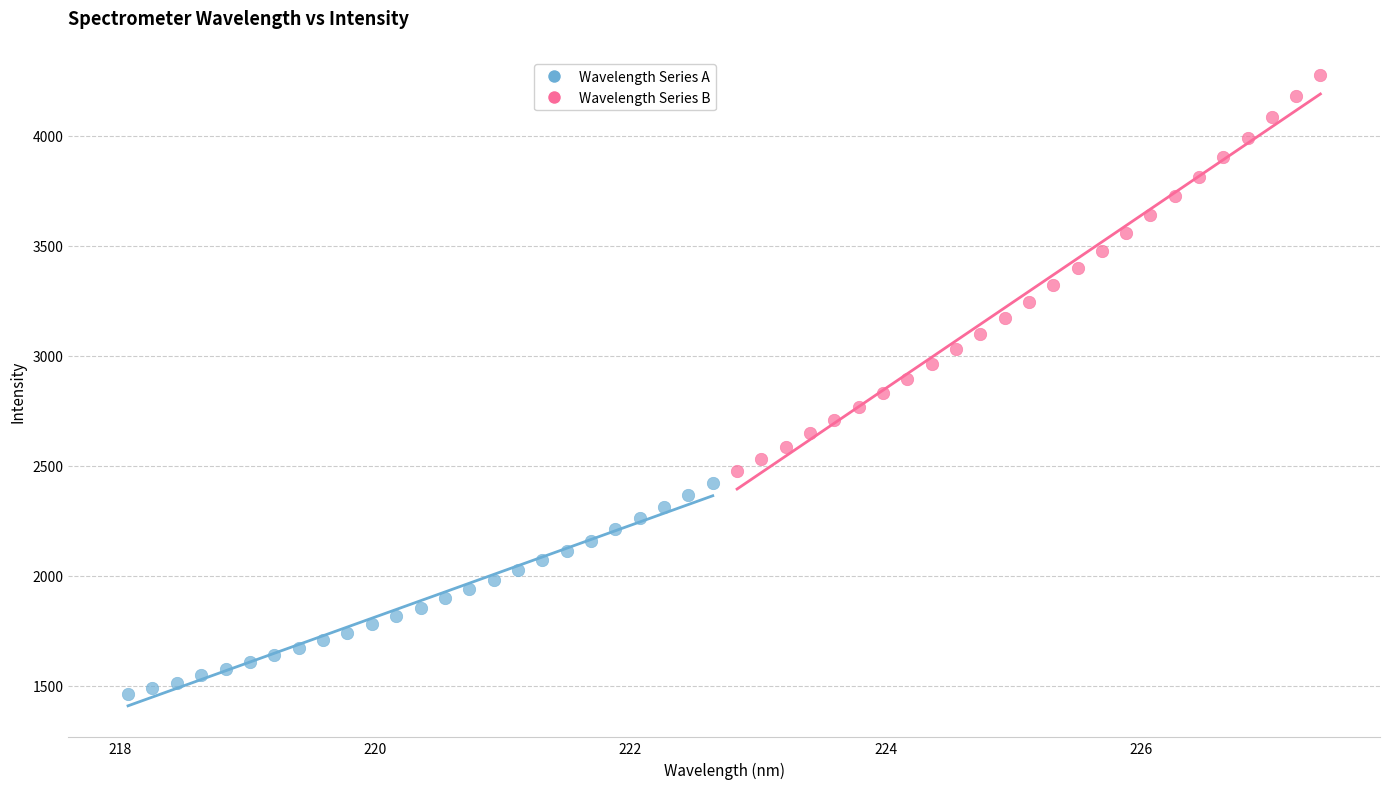

Which series contains the lowest Y value?

Wavelength Series A